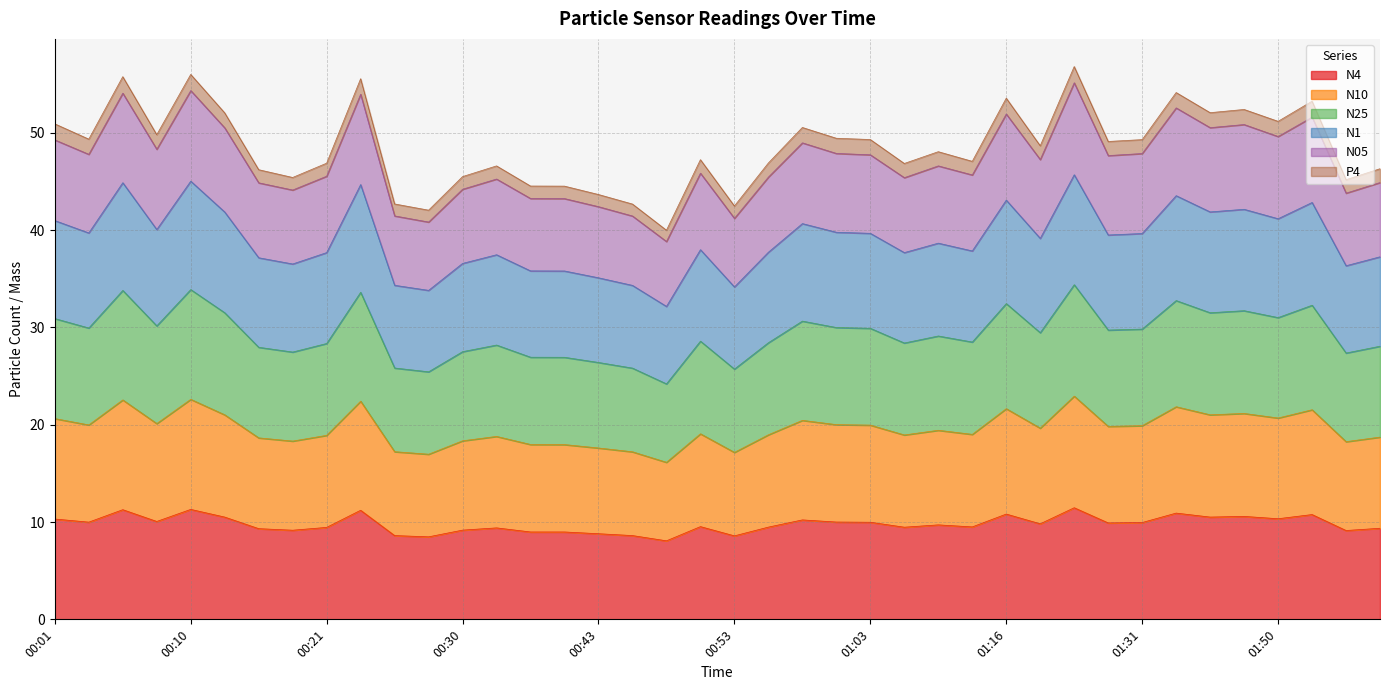

What is the highest value of the N4 series?

11.5